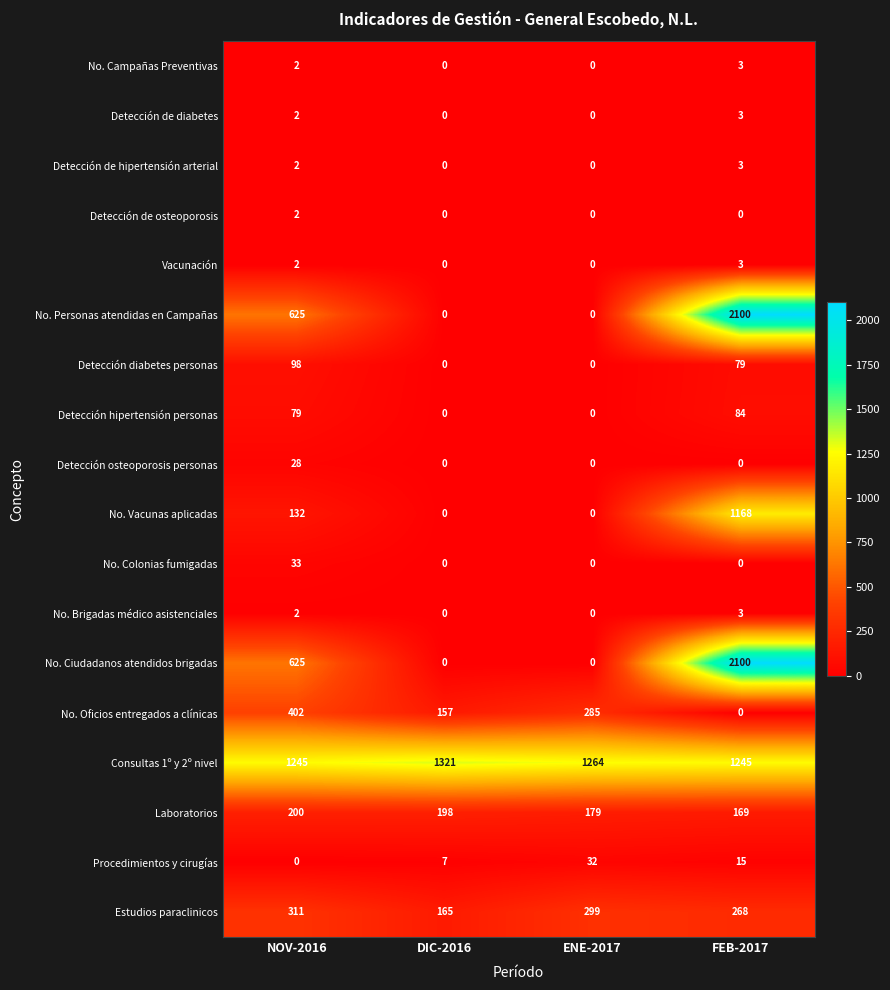

What is the sum of all Vacunación values?

5